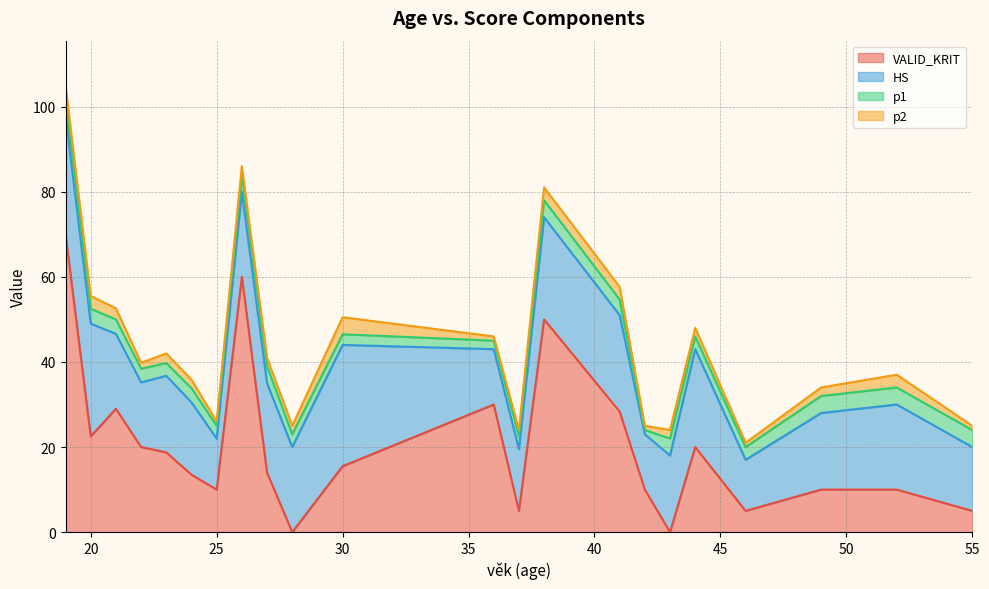

The p2 series shows 4.0 at 30. True or false?

True